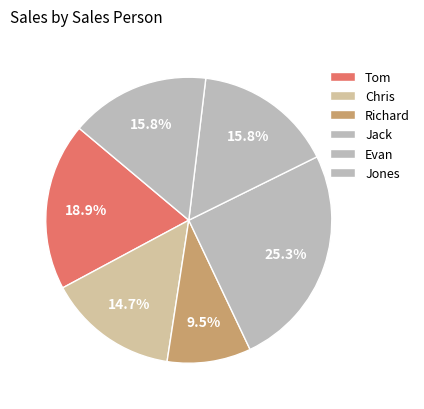

What percentage is the Jones slice, to the nearest percent?

16%